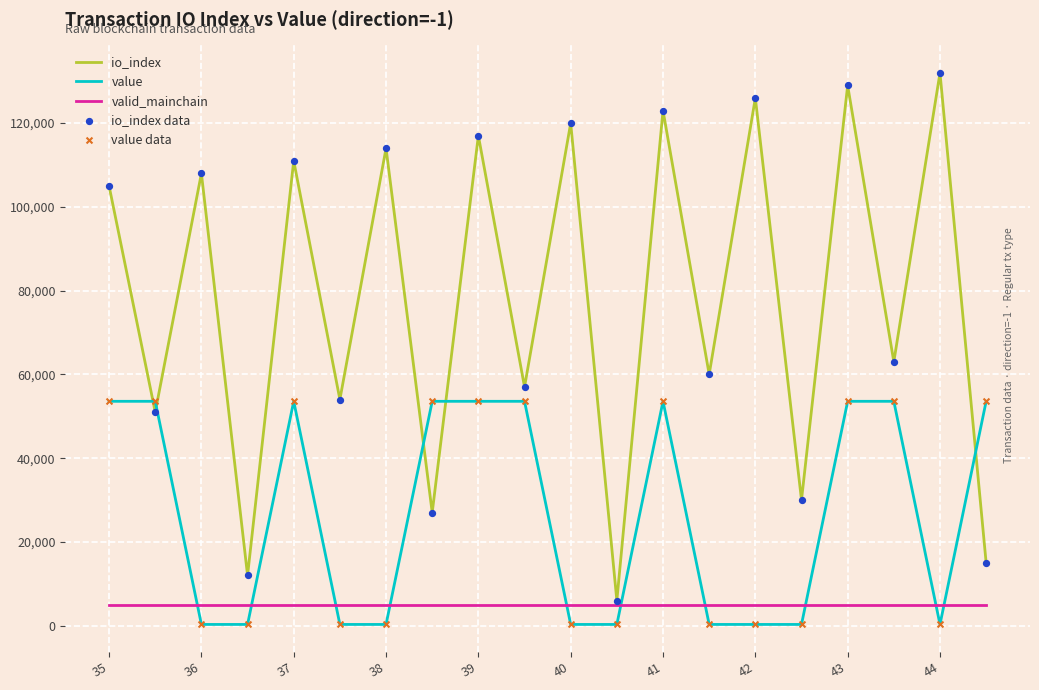

Which series has the largest total across all categories?

io_index